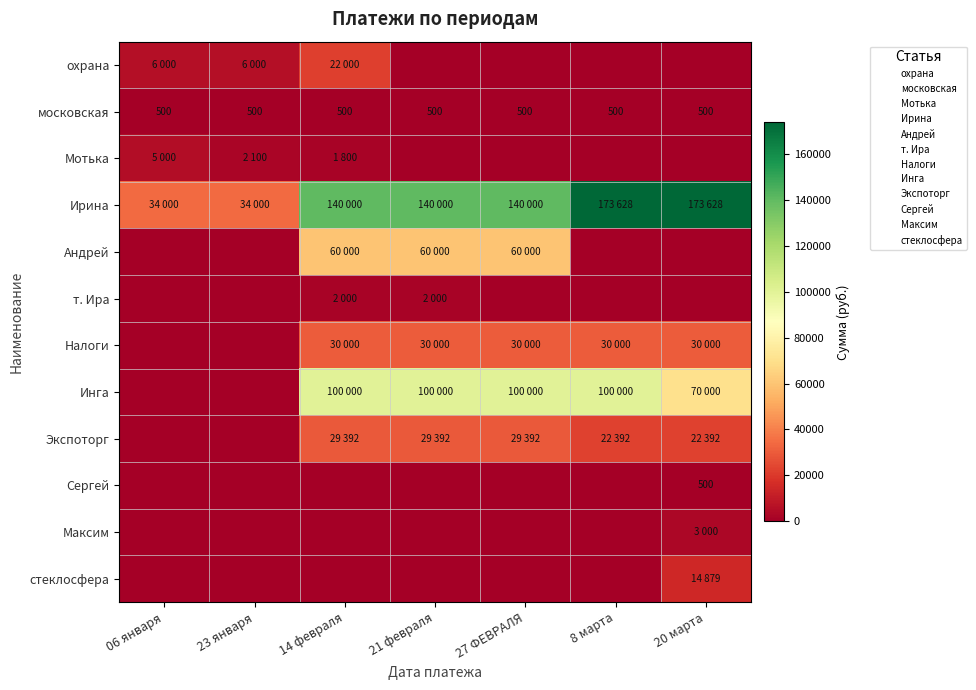

True or false: стеклосфера has a value of 0 at 21 февраля.

True